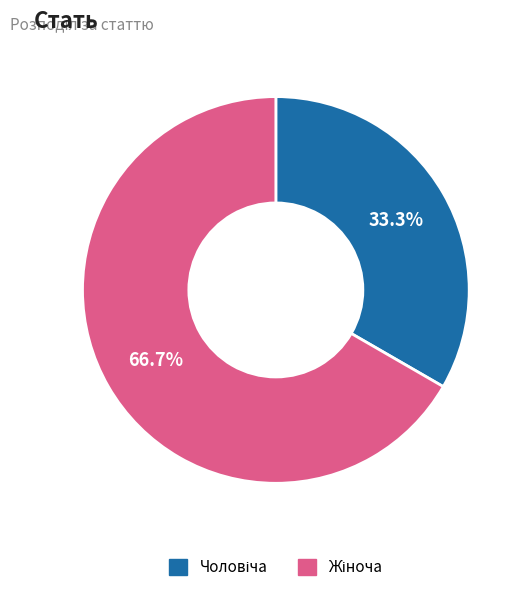

How many slices are in this pie chart?

2